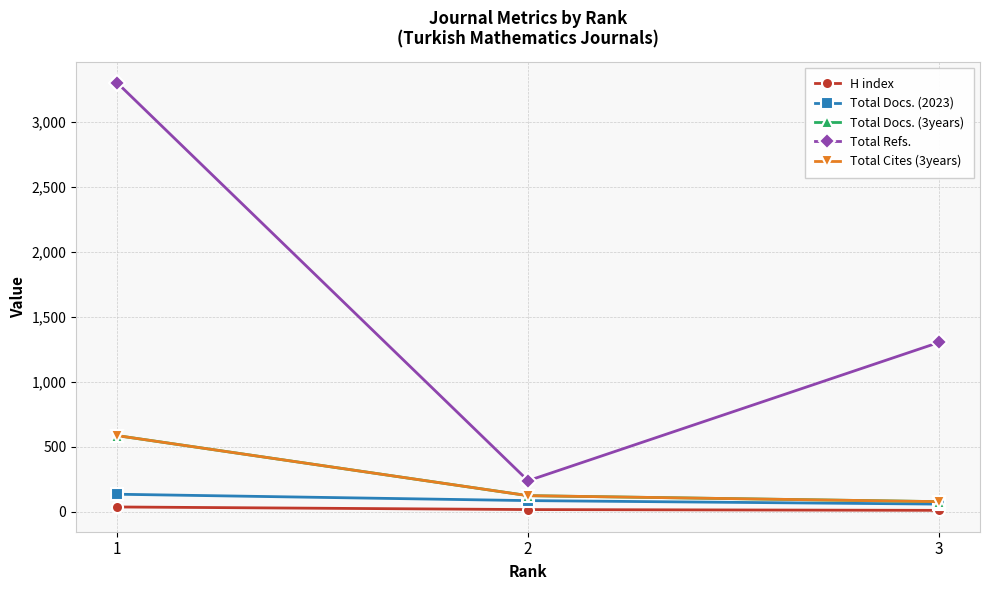

What is the minimum value for H index?

9